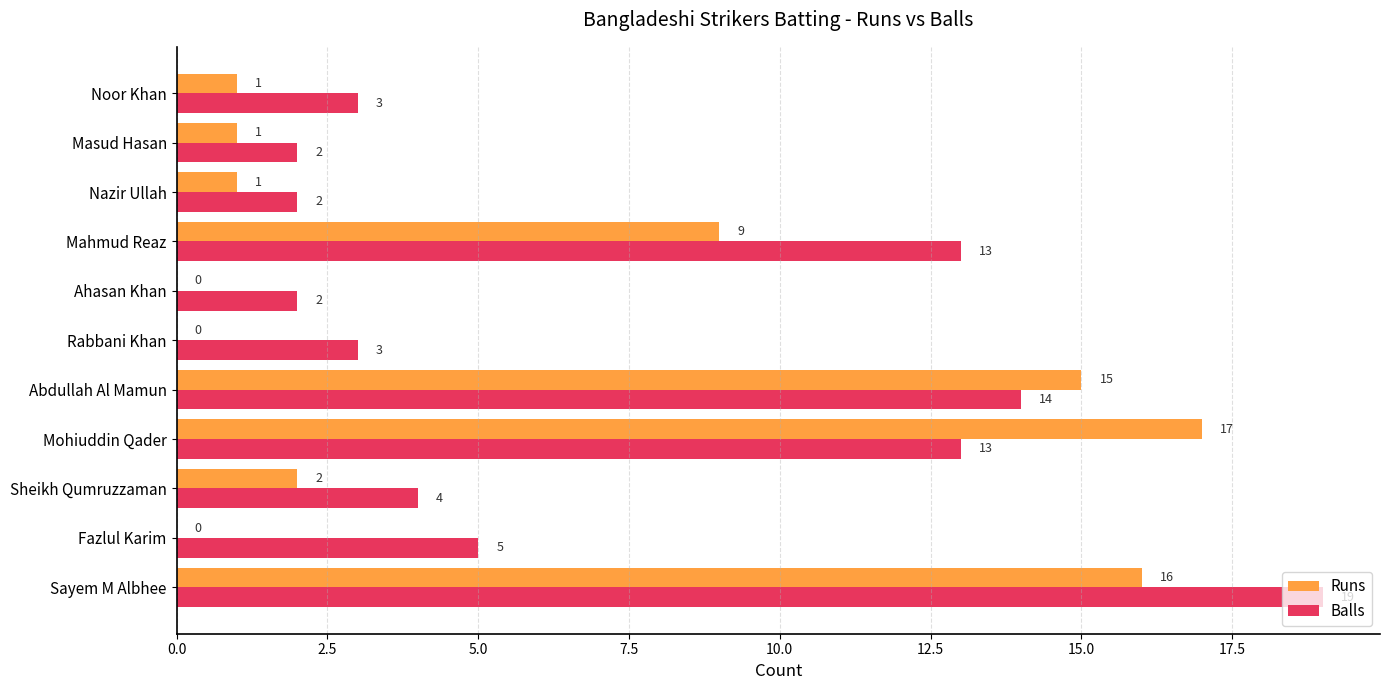

How many positive values does the Runs series have?

8